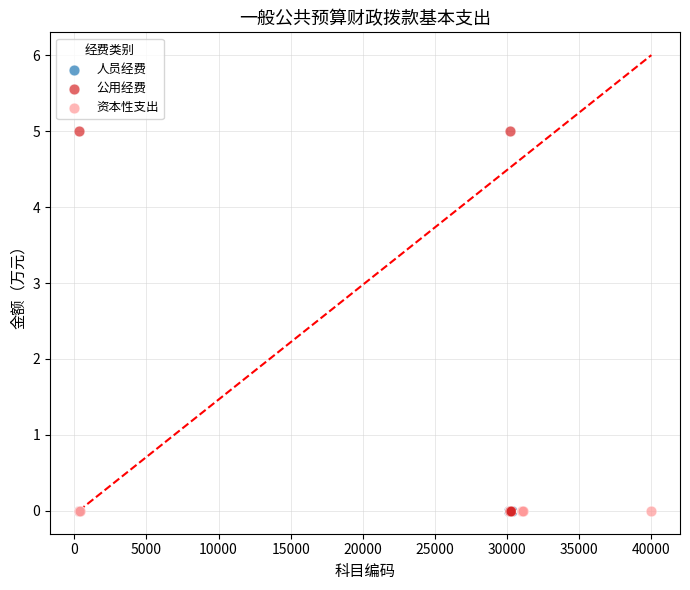

Which series reaches the maximum Y coordinate?

公用经费